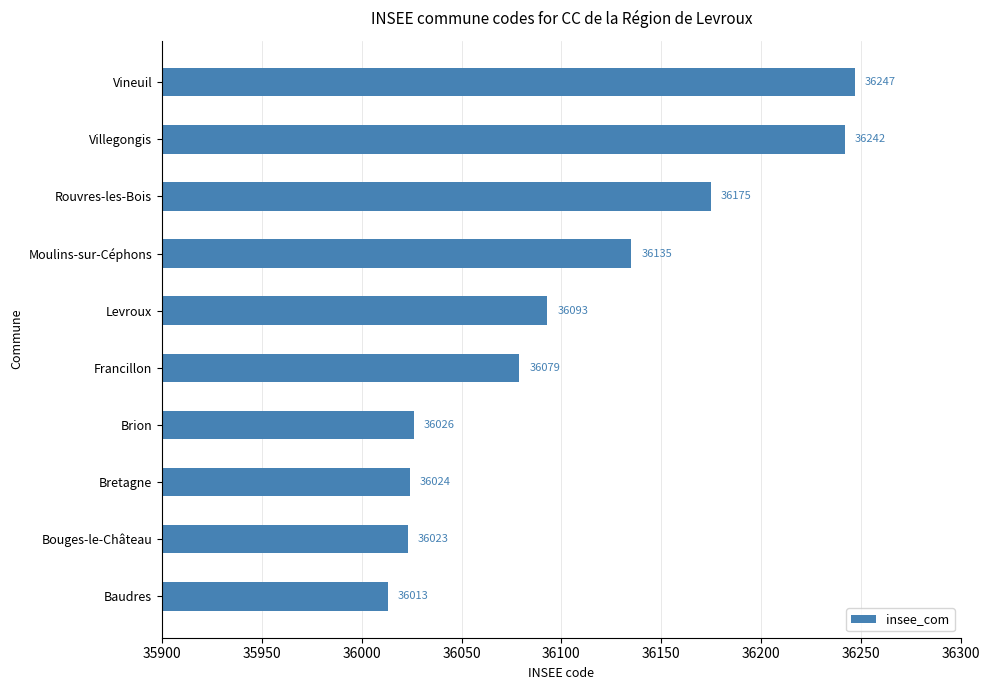

Reading bottom to top, what are all the values shown in this chart?

36013	36023	36024	36026	36079	36093	36135	36175	36242	36247